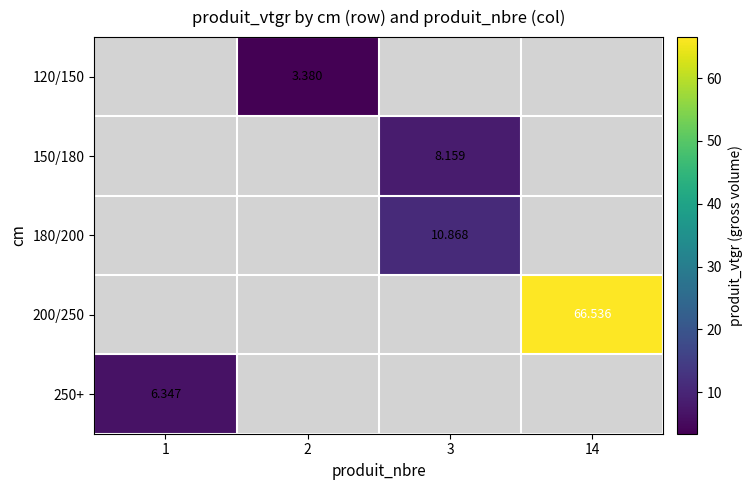

How many values in 120/150 are above zero?

1